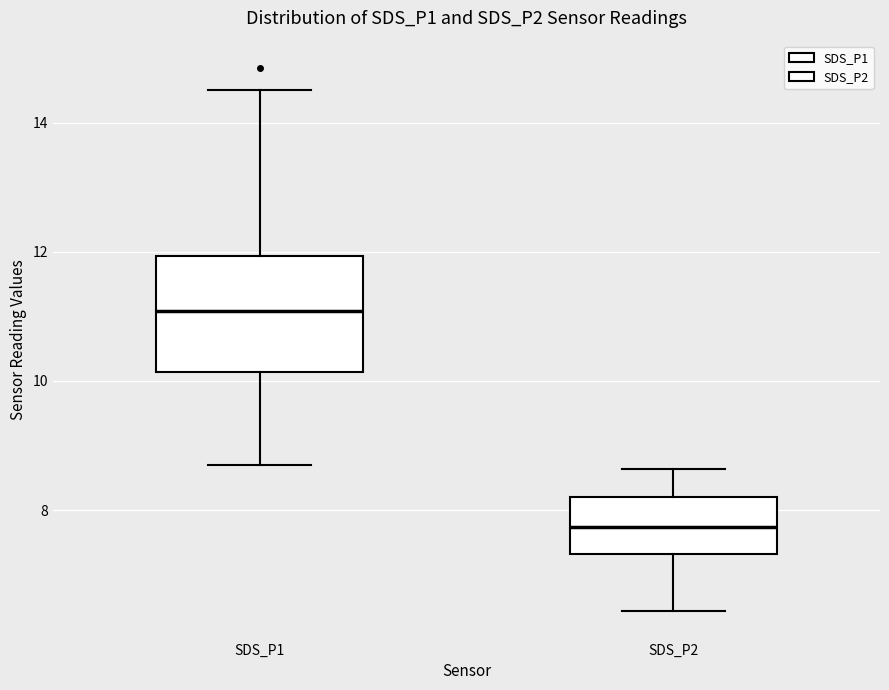

Where is the upper edge of the box for SDS_P2 on the y-axis? The values are not printed on the chart, so give them approximately, as read against the axis.

8.2